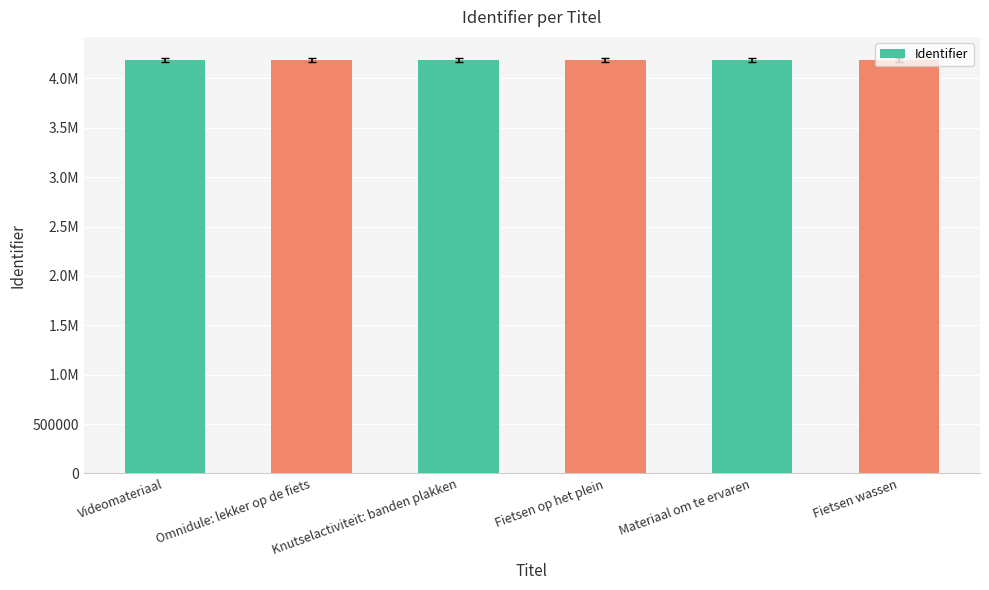

Are the bars horizontal?

No